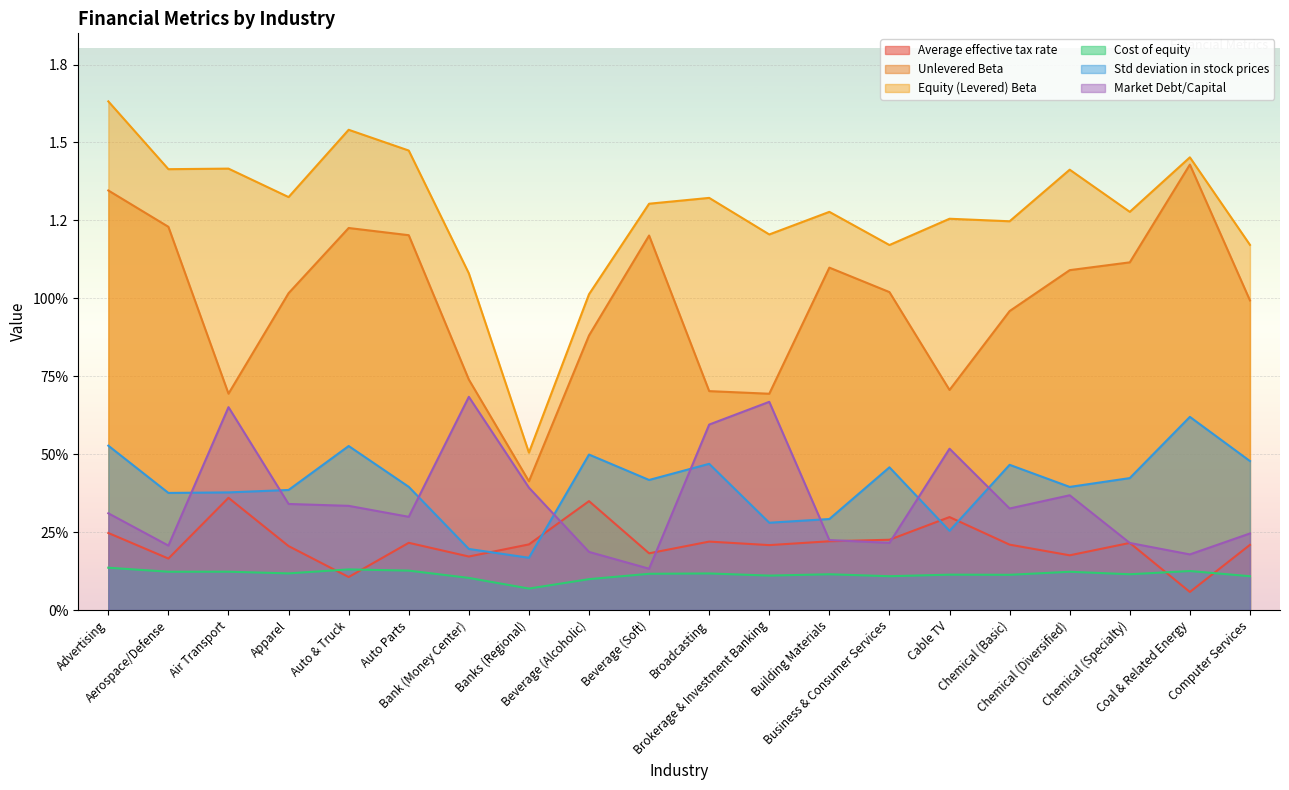

Rank the categories by Cost of equity value from lowest to highest.

Banks (Regional), Beverage (Alcoholic), Bank (Money Center), Business & Consumer Services, Computer Services, Brokerage & Investment Banking, Chemical (Basic), Cable TV, Building Materials, Chemical (Specialty), Beverage (Soft), Broadcasting, Apparel, Chemical (Diversified), Aerospace/Defense, Air Transport, Coal & Related Energy, Auto Parts, Auto & Truck, Advertising